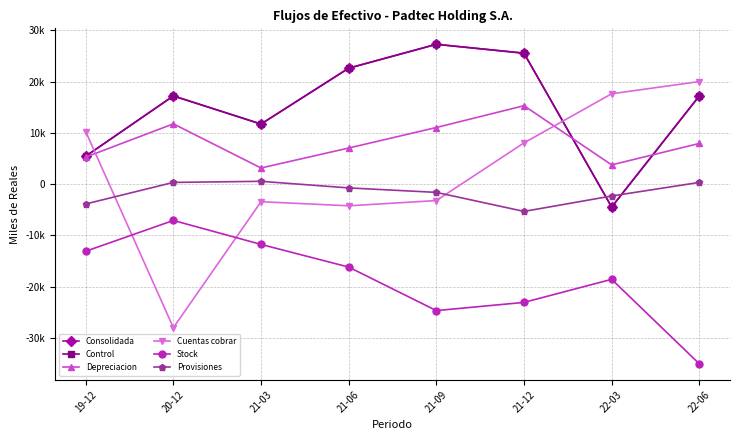

What is the total value across all series at 20-12?

11390